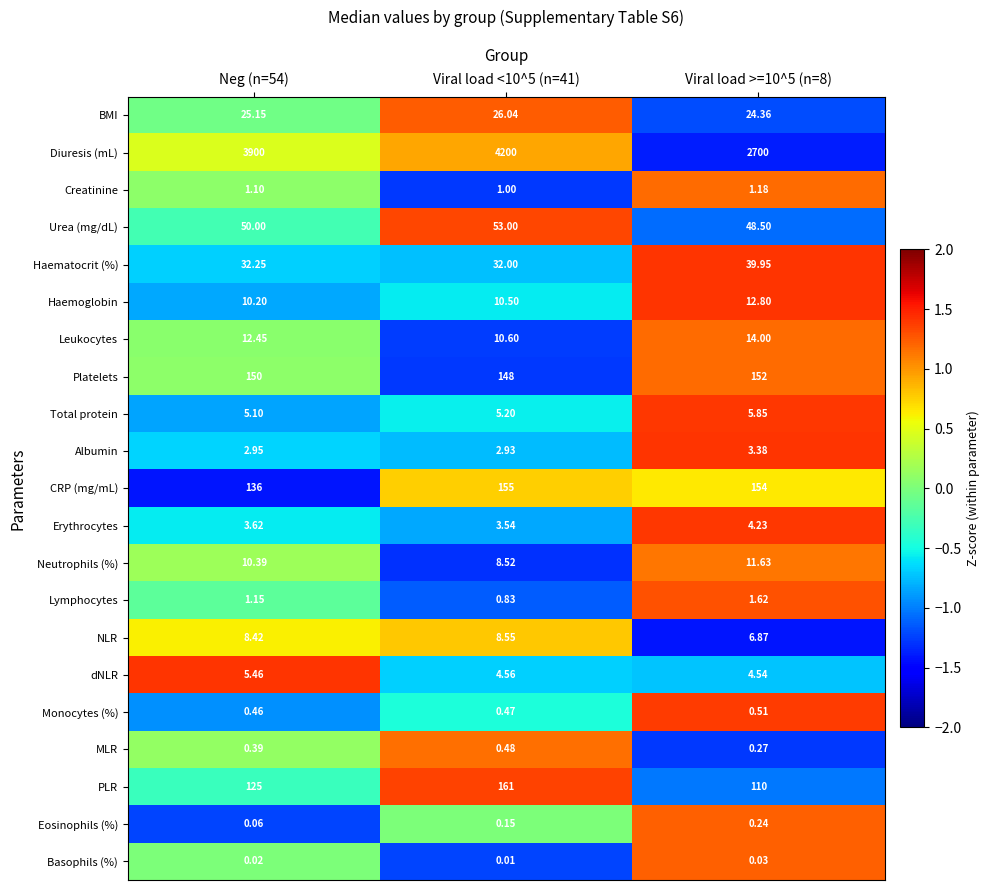

Which series has the largest total across all categories?

Diuresis (mL)